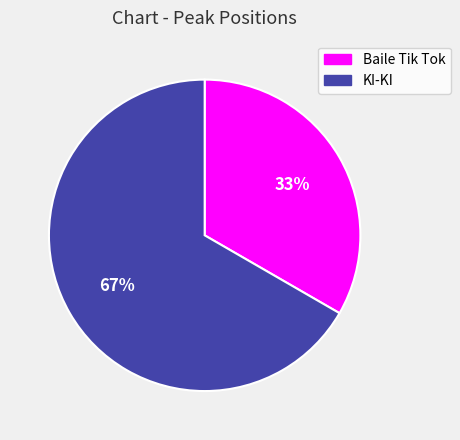

How many slices are in this pie chart?

2